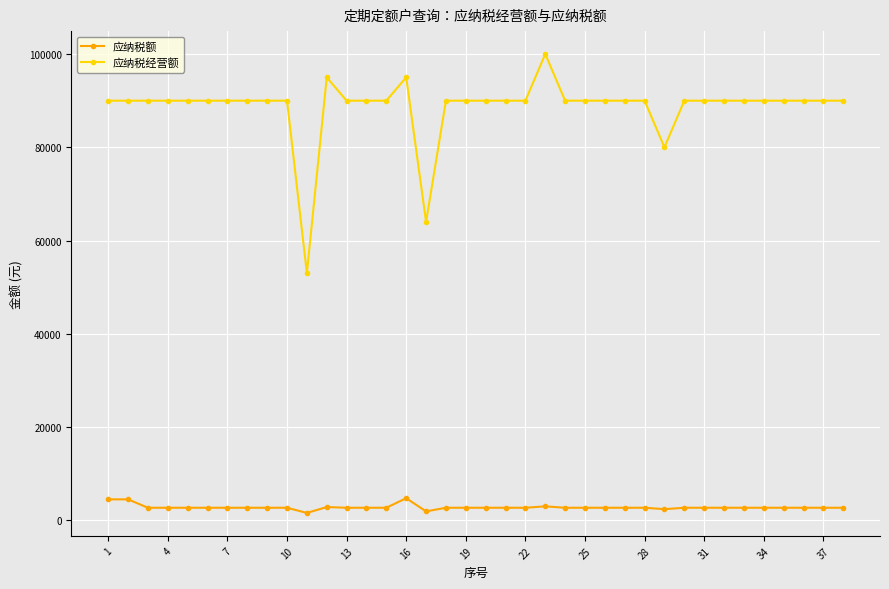

Does the chart have visible grid lines?

Yes